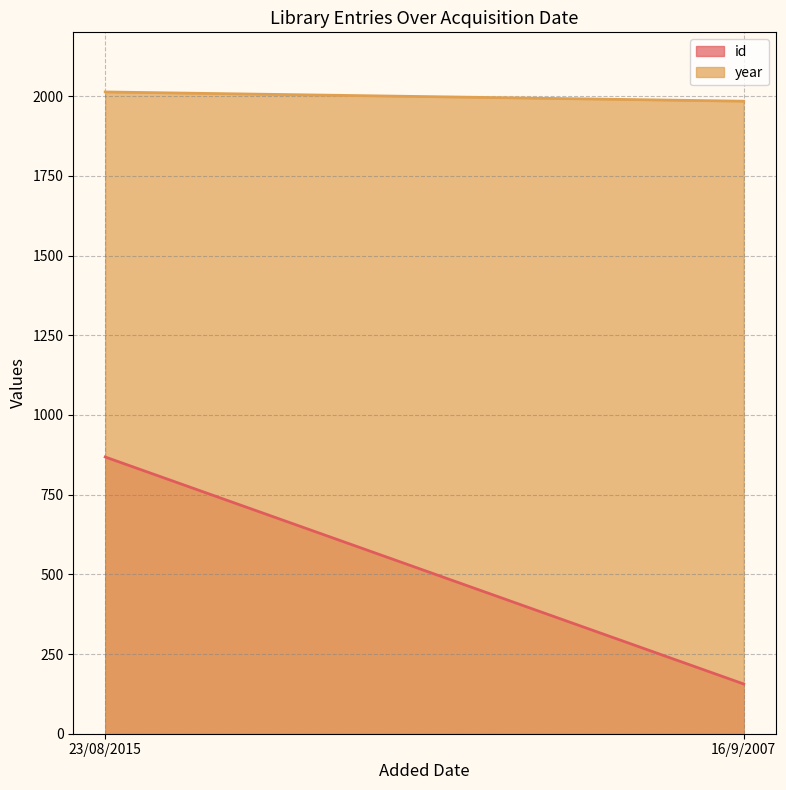

The value of year at 23/08/2015 is 982. True or false?

False